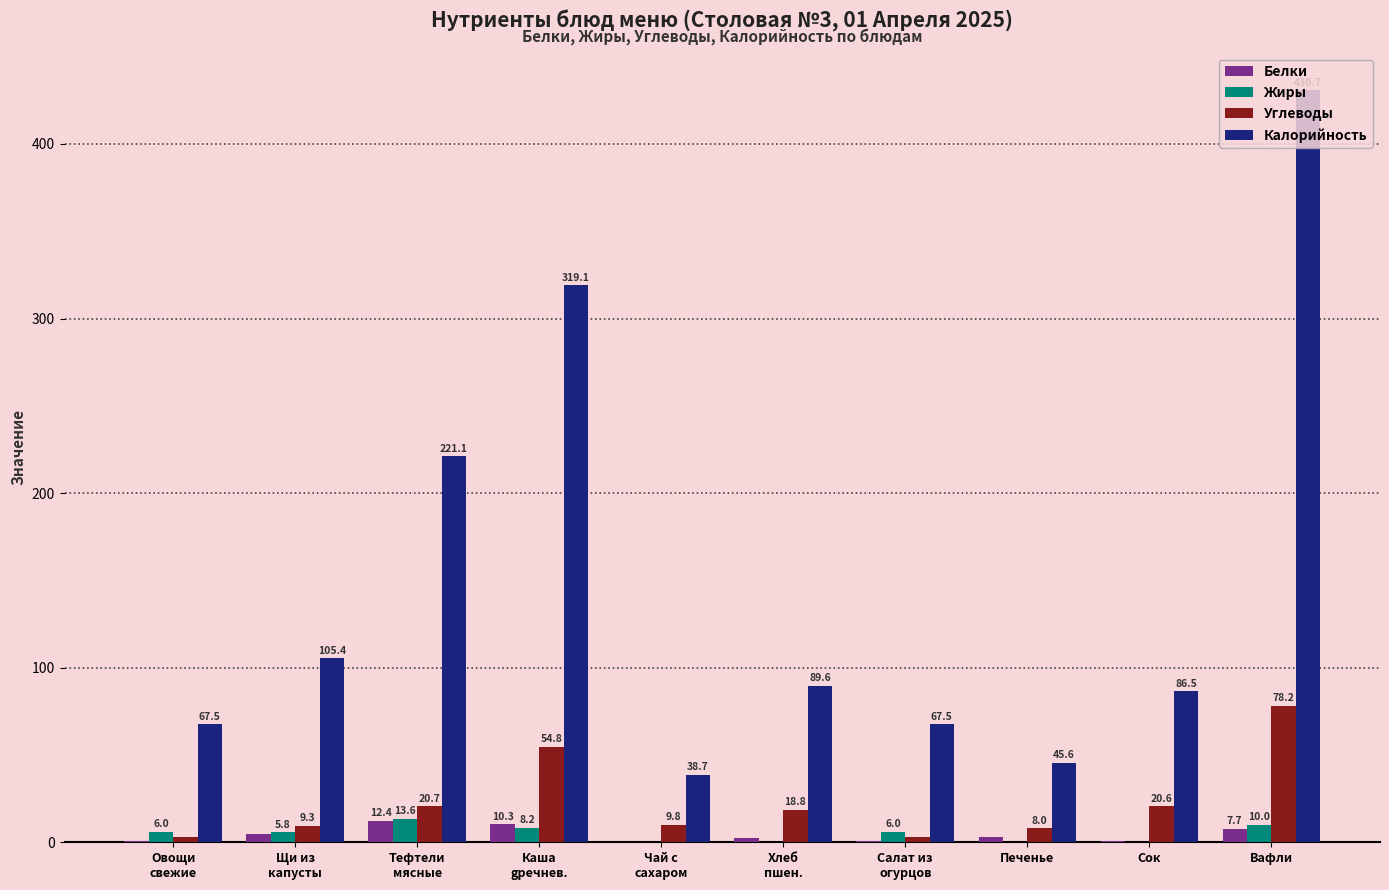

What are all the series names shown in the legend?

Белки, Жиры, Углеводы, Калорийность